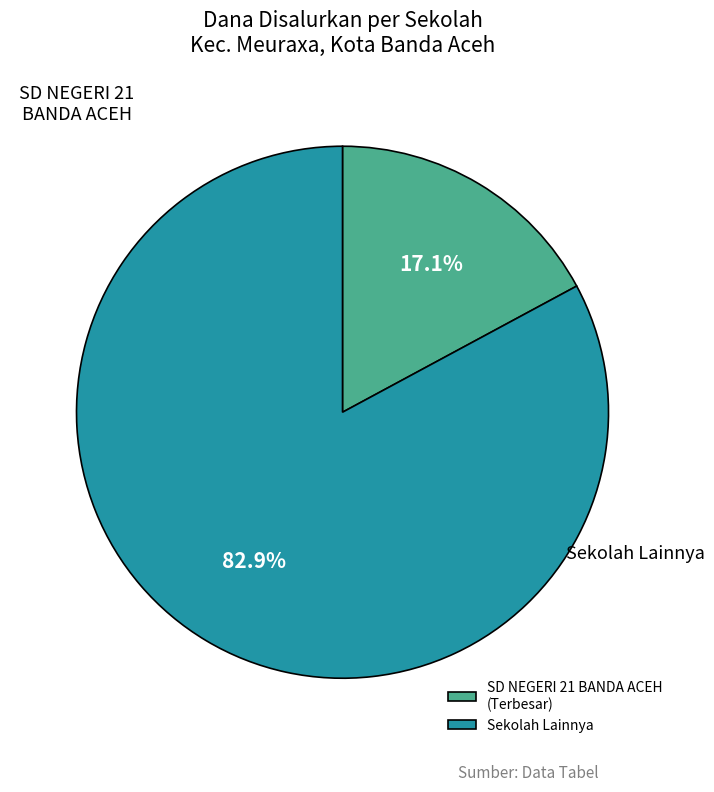

Which has a higher value, SD NEGERI 21 BANDA ACEH (Terbesar) or Sekolah Lainnya?

Sekolah Lainnya